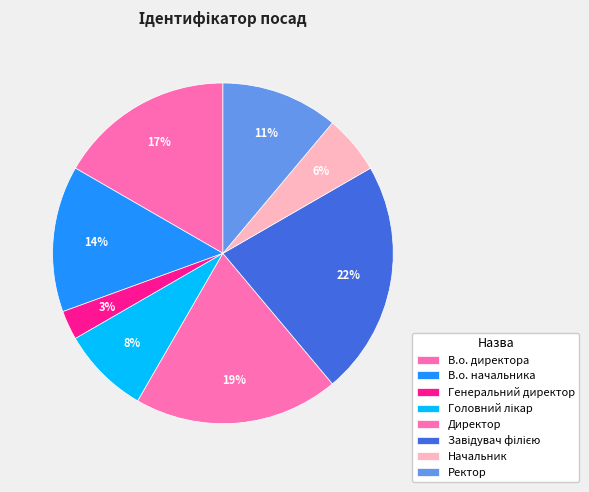

Approximately how many times larger is the value at В.о. начальника compared to Ректор?

1.2